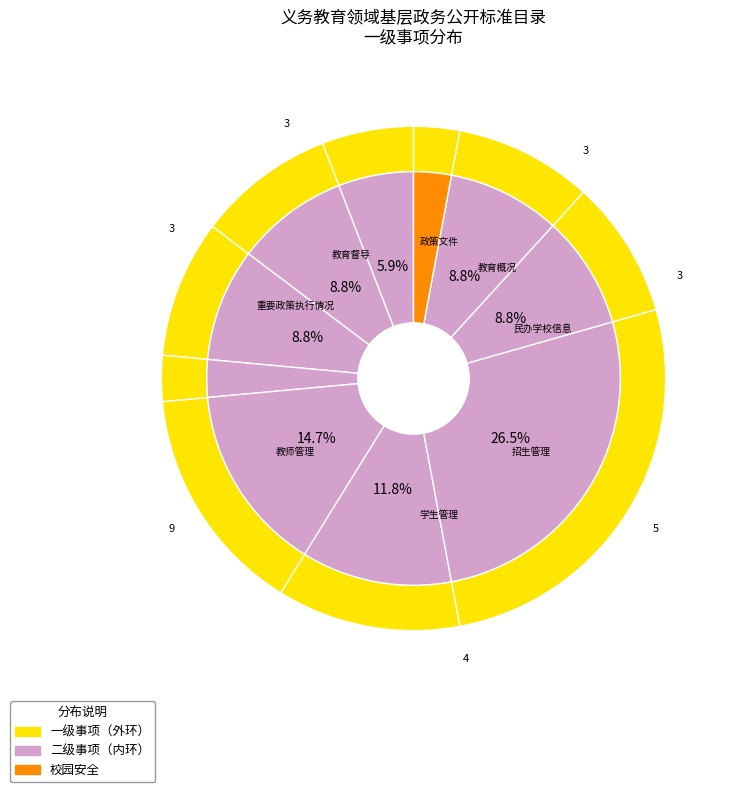

Count the number of slices in the pie.

10